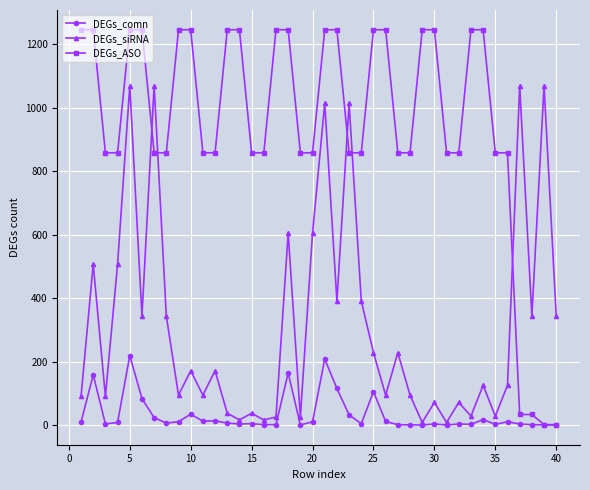

What is the difference between the maximum and minimum values in the DEGs_siRNA series?

1062